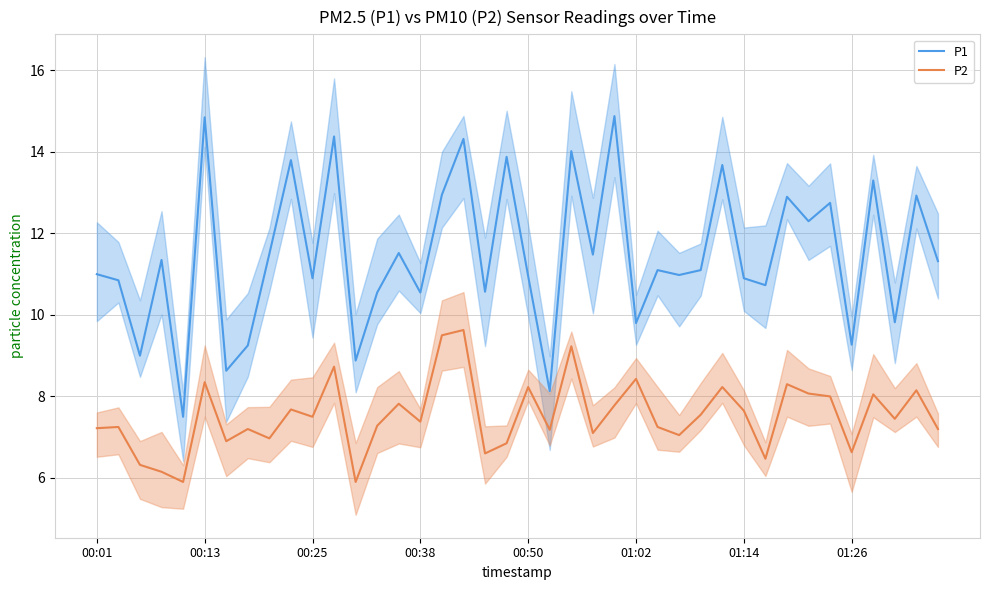

True or false: P2 and P1 cross at least once.

False